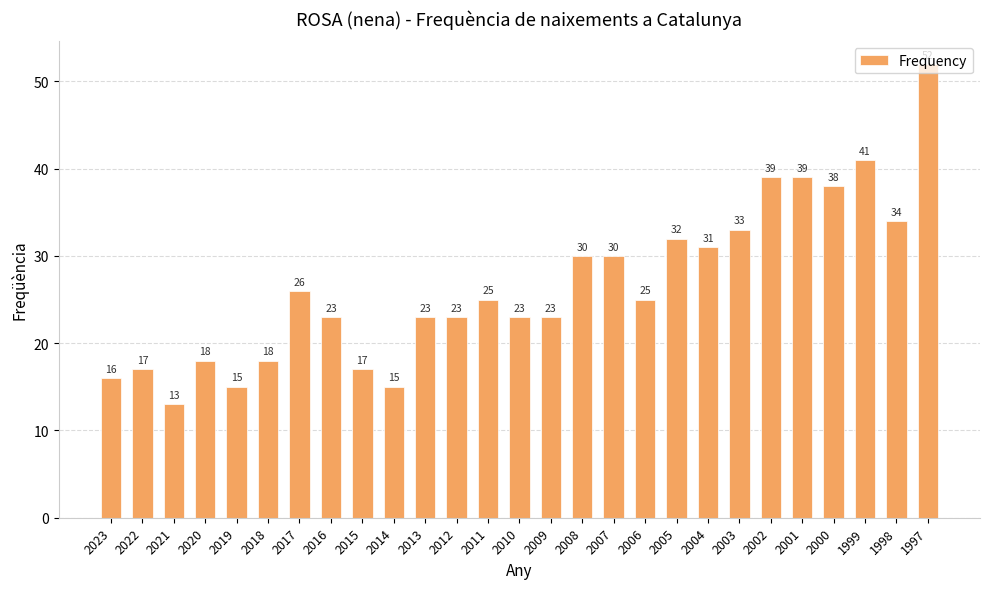

What is the difference between the maximum and minimum values?

39